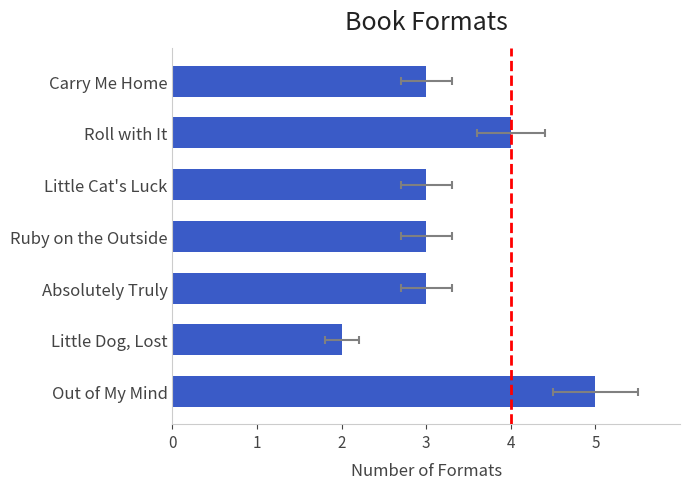

The chart shows a value of 3 at Little Cat's Luck. True or false?

True